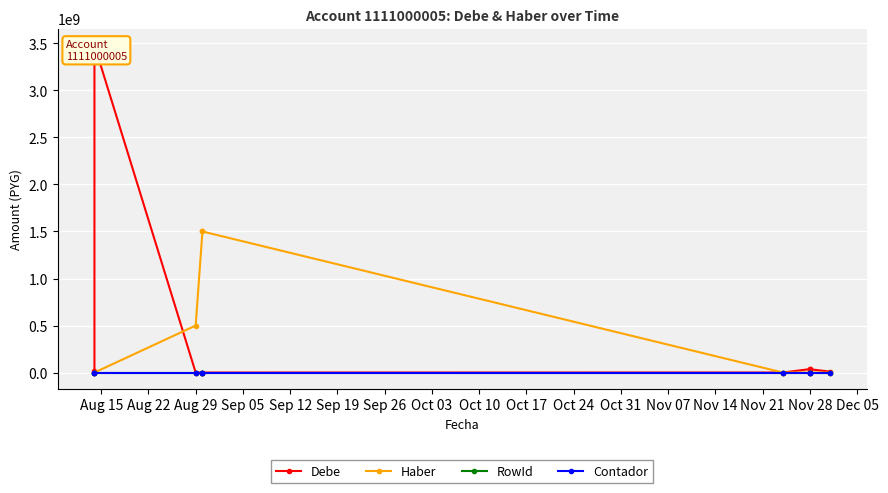

True or false: Contador has more than 1 points higher than both neighbors.

False